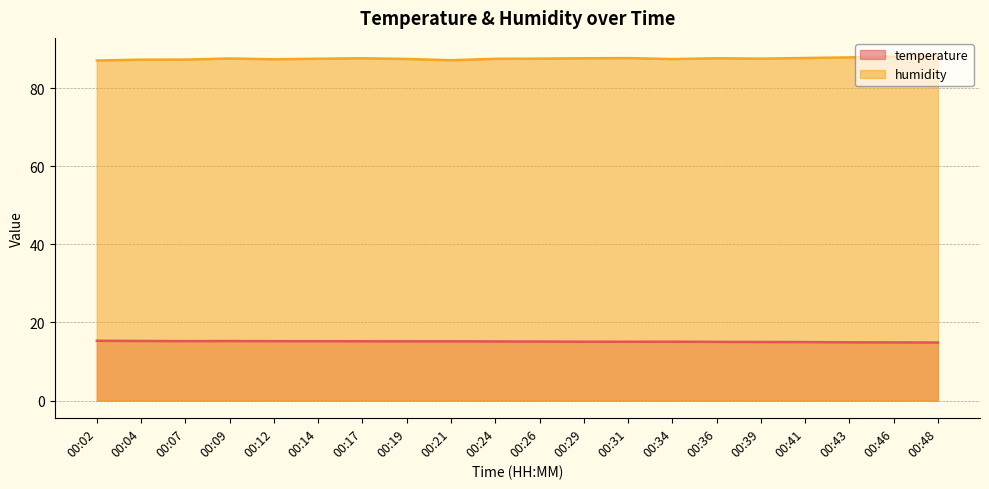

What is the sum of the humidity values at 00:46 and 00:36?

175.7